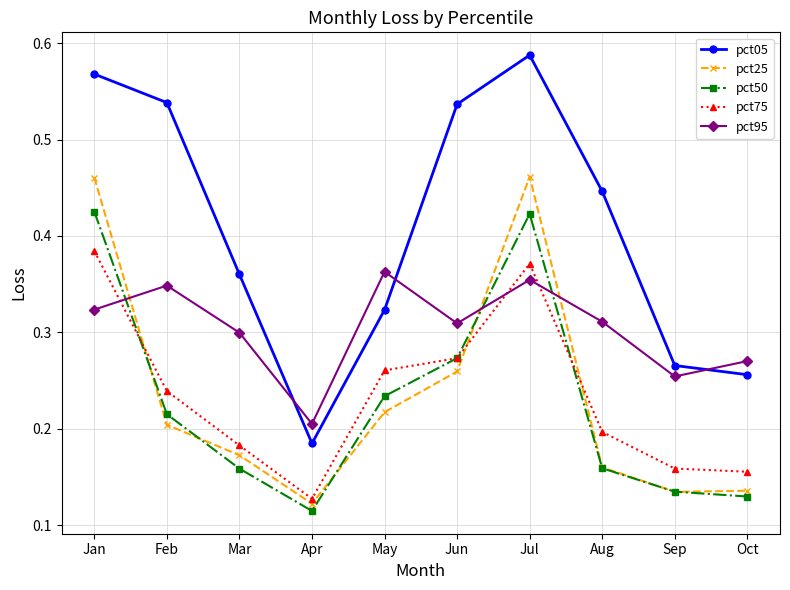

Where do pct05 and pct95 first cross each other?

Mar and Apr